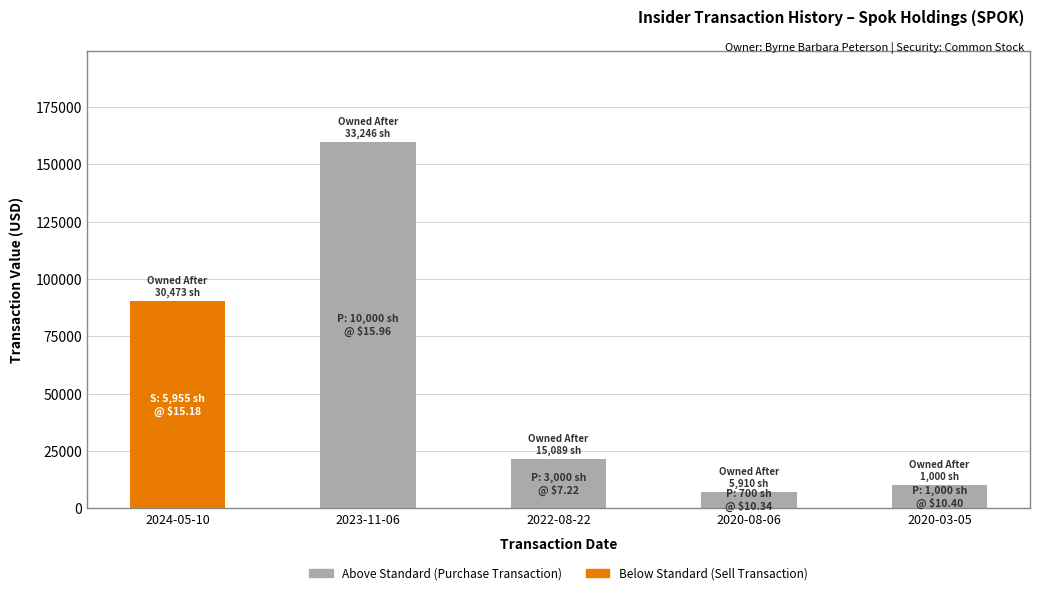

At which category is the sum across all series the highest?

2023-11-06